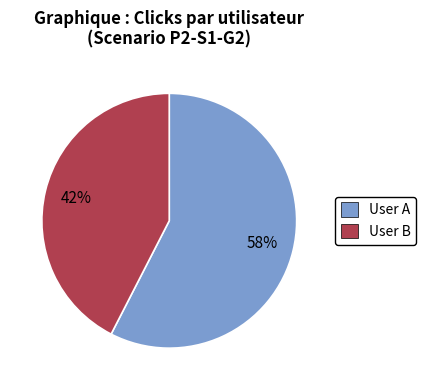

Which category accounts for the majority?

User A